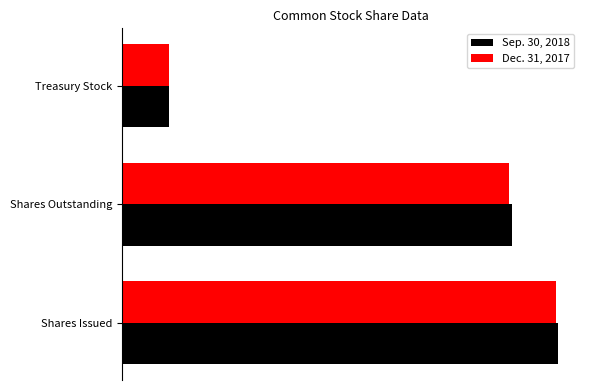

What is the lowest value of the Sep. 30, 2018 series?

386165